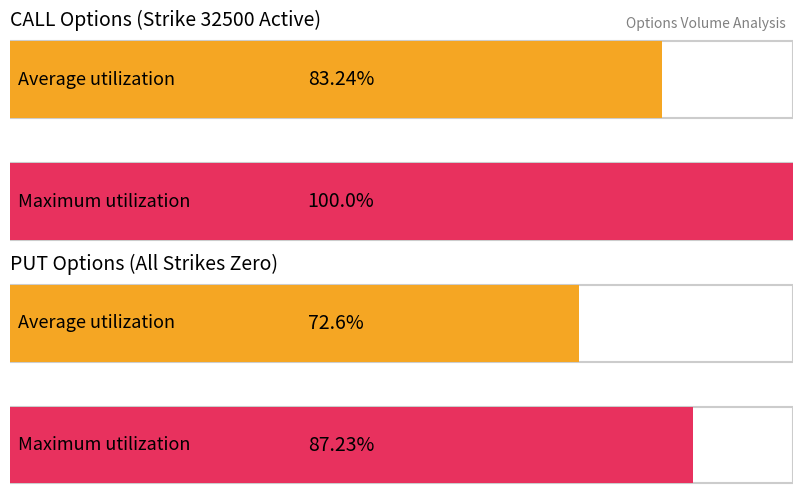

How many series are shown in this chart?

2